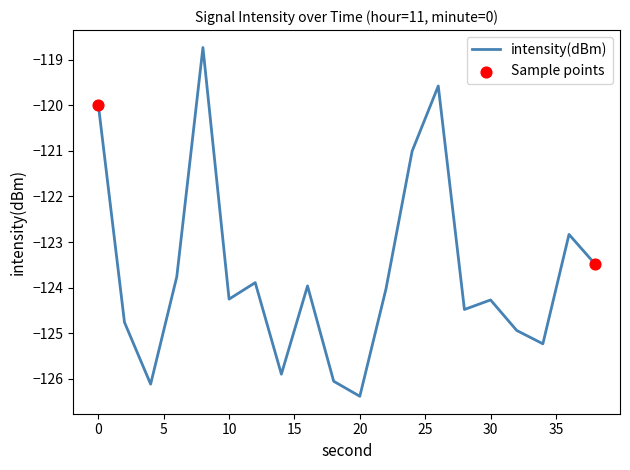

What is the minimum value shown in the chart?

-126.4